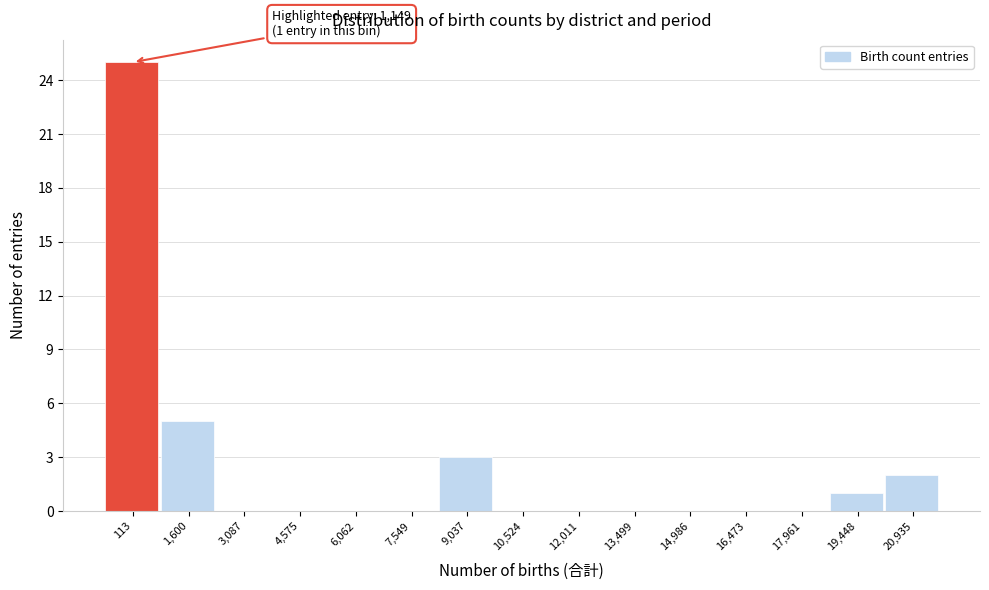

Reading left to right, what are all the values shown in this chart?

113=25	1,600=5	3,087=0	4,575=0	6,062=0	7,549=0	9,037=3	10,524=0	12,011=0	13,499=0	14,986=0	16,473=0	17,961=0	19,448=1	20,935=2